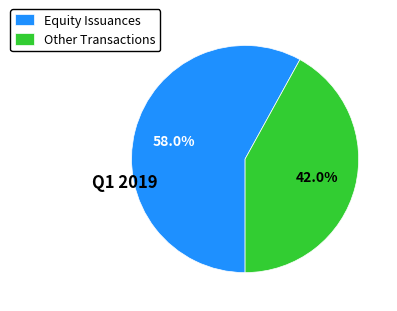

What portion of the pie excludes Other Transactions?

58.0%